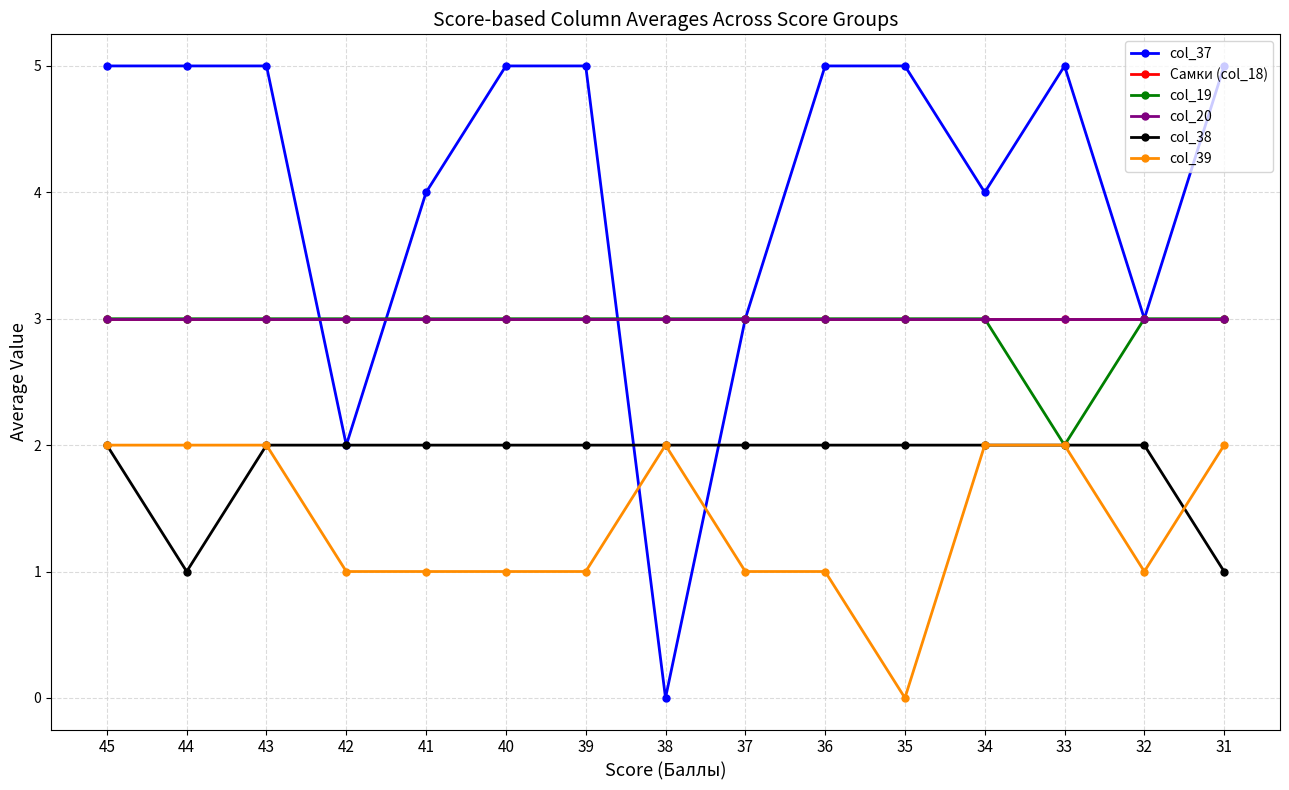

True or false: Самки (col_18) has a value of 3 at 40.

True